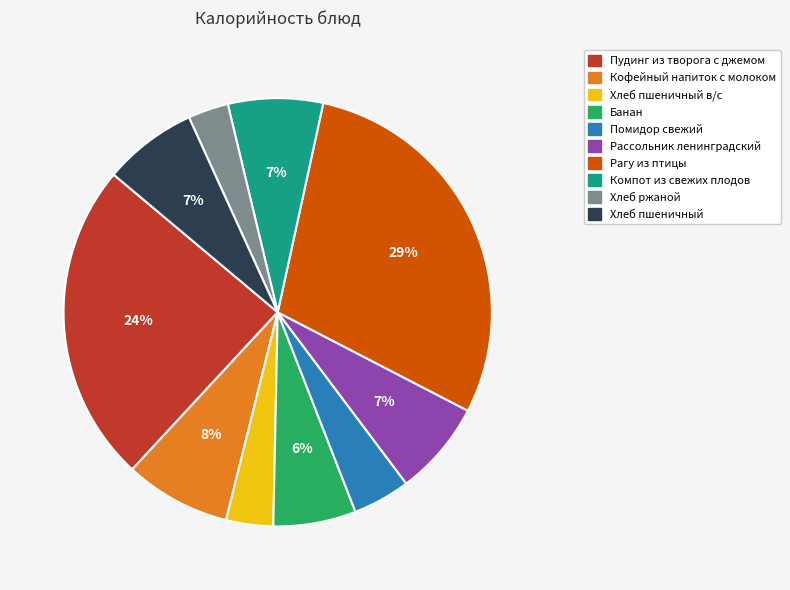

What percentage is the Банан slice, to the nearest percent?

6%